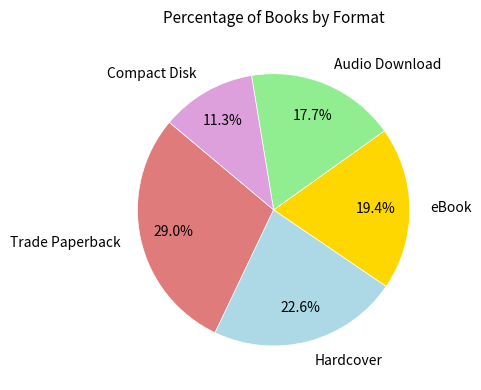

Between Compact Disk and Hardcover, which is larger?

Hardcover